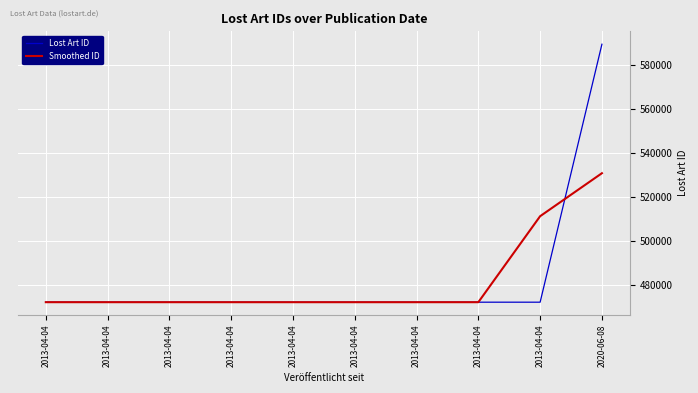

How many lines are shown in the chart?

2